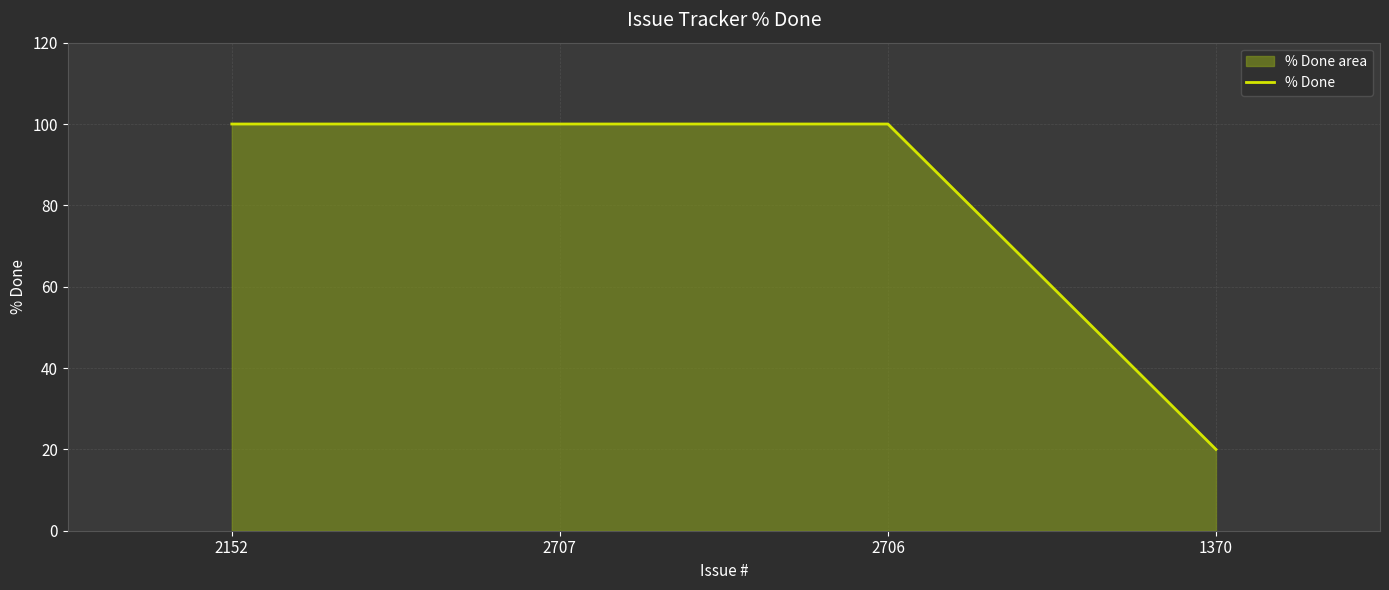

The chart shows a value of 63 at 2706. True or false?

False